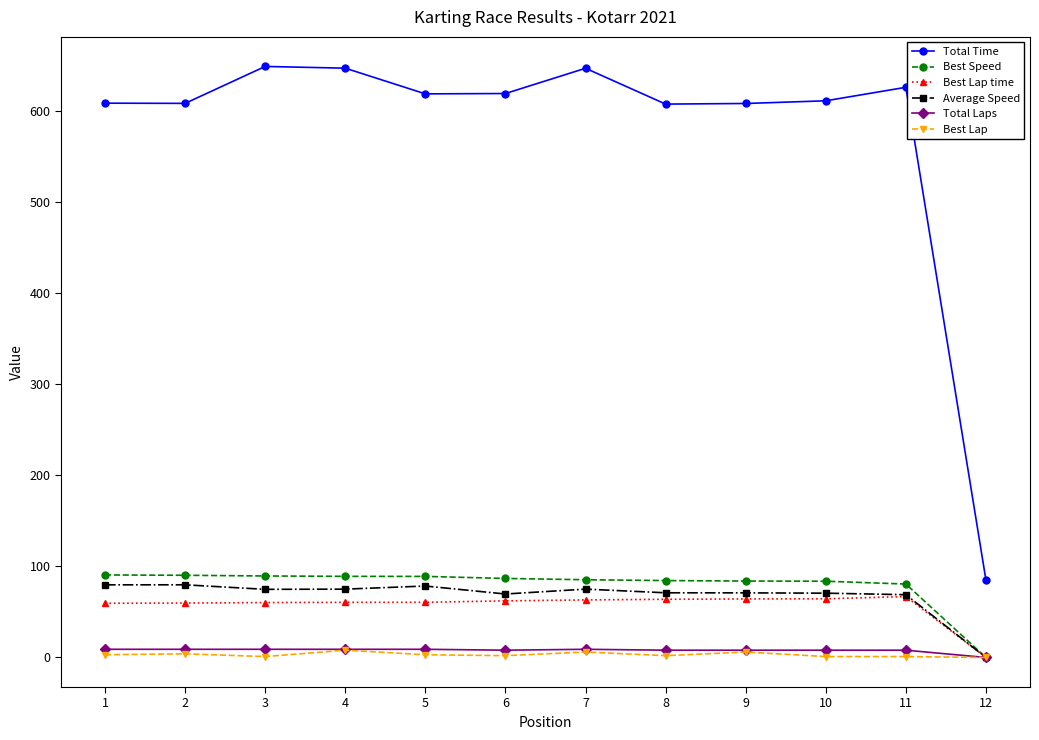

What is the maximum value shown in the chart?

649.3